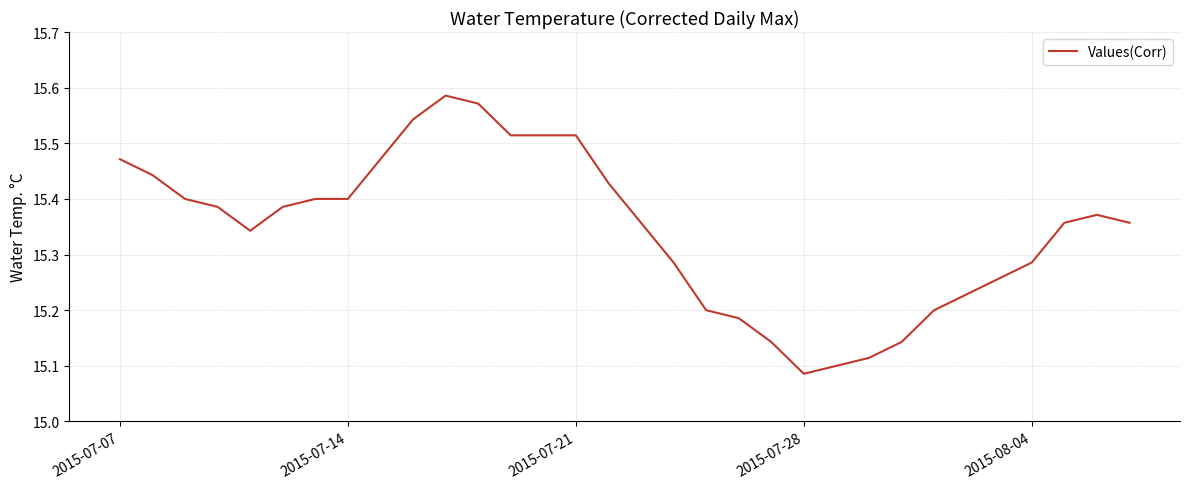

What is the difference between the maximum and minimum values?

0.5